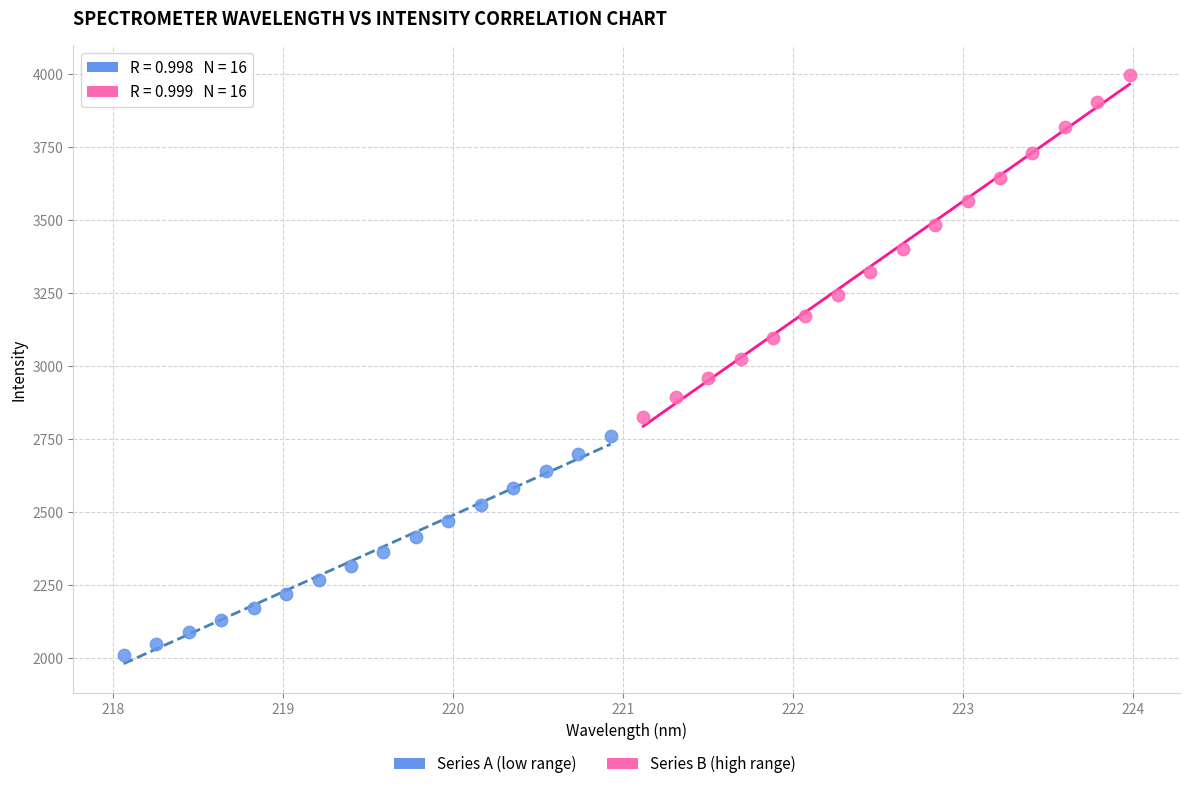

Which series reaches the maximum Y coordinate?

Series B (high range)